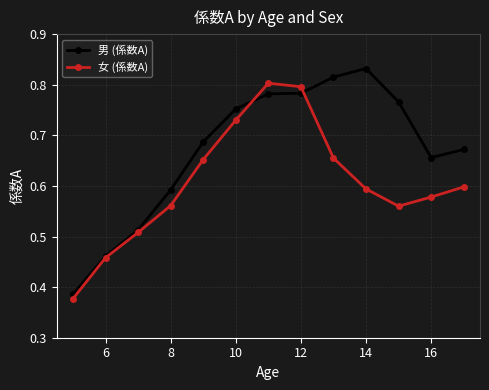

Does the chart have visible grid lines?

Yes